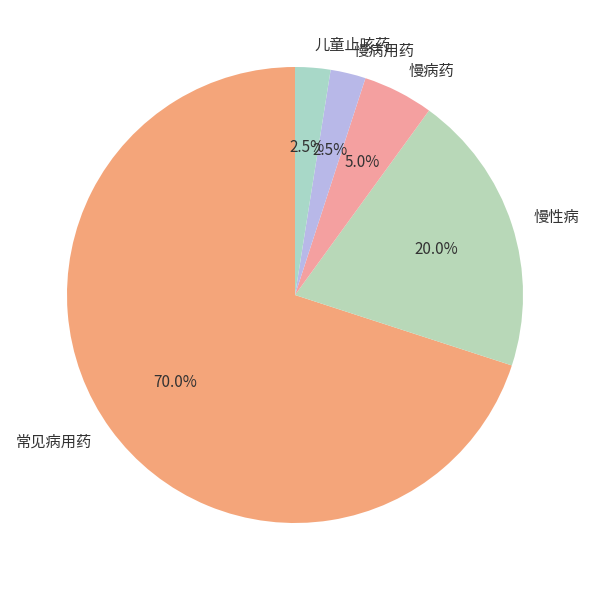

To the nearest percent, what is the average slice percentage?

20%